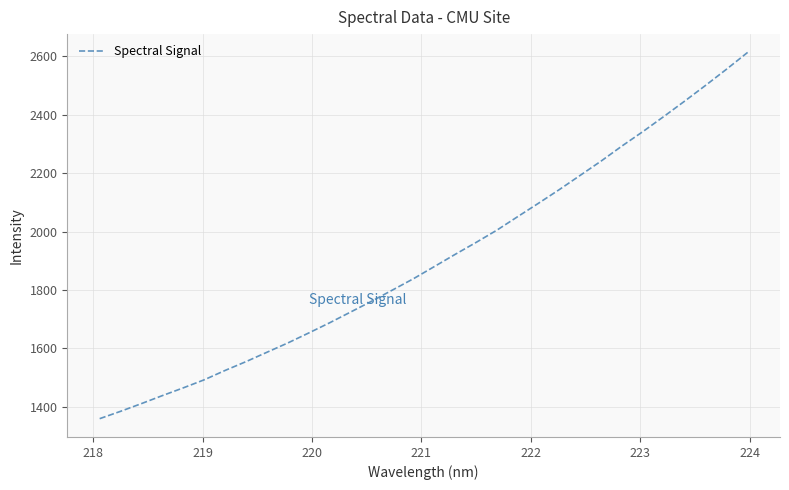

What is the smallest value displayed?

1359.3